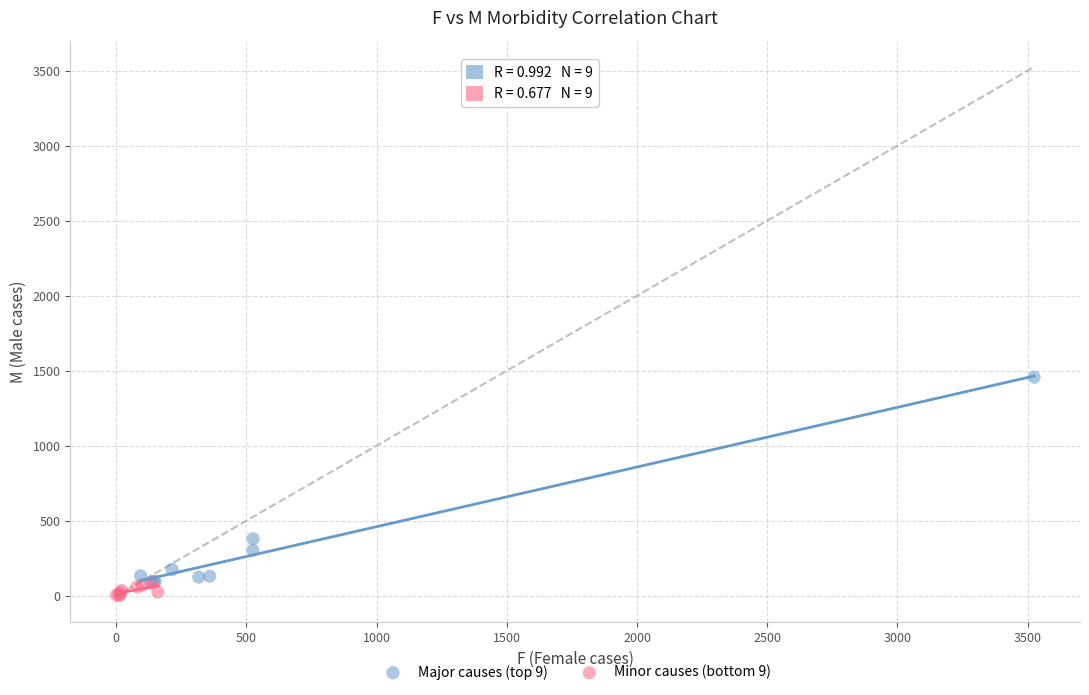

Which series contains the highest Y value?

Major causes (top 9)